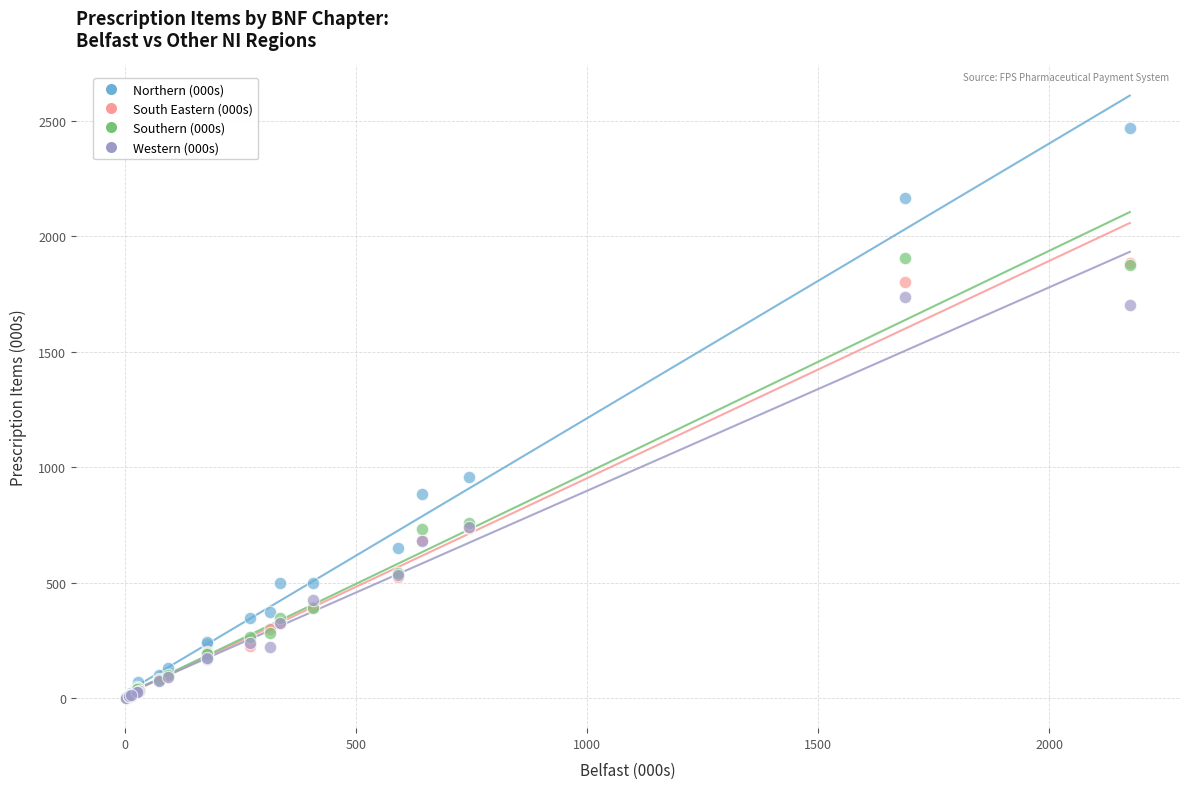

Across all series, what Y value is closest to 1236?

956.4